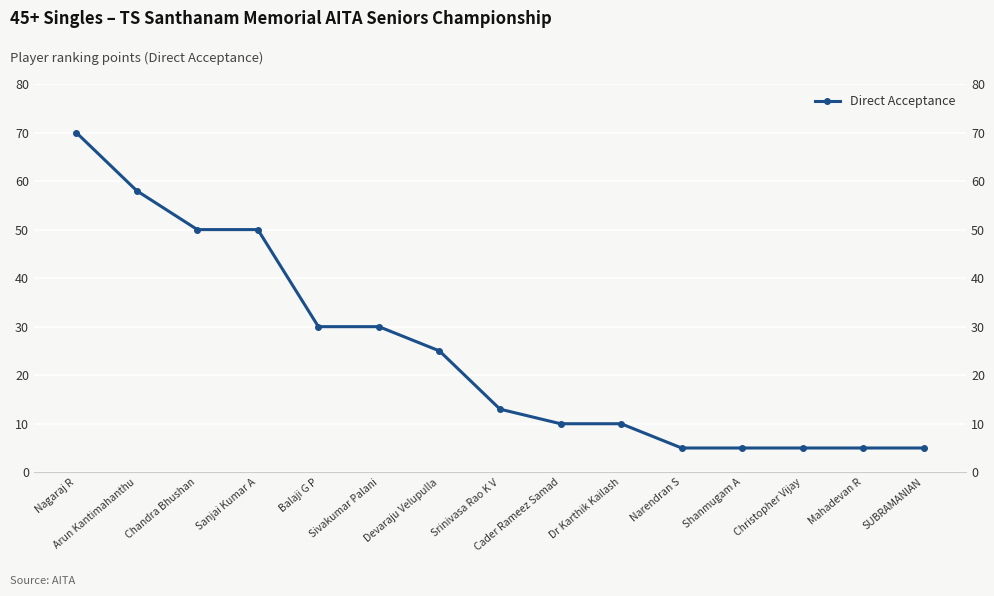

Which label corresponds to the smallest value in the chart?

Narendran S